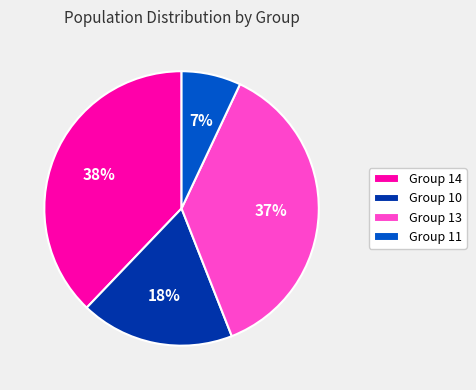

Combined, do Group 14 and Group 13 account for over 50%?

Yes